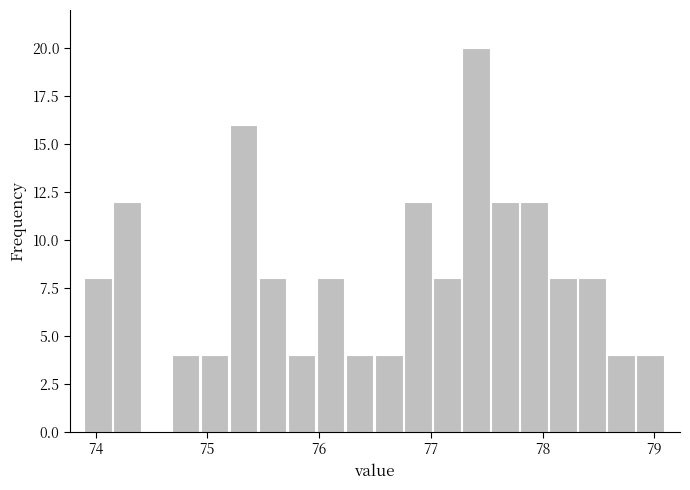

Read against the x-axis, roughly where is the centre of the tallest bar?

77.4